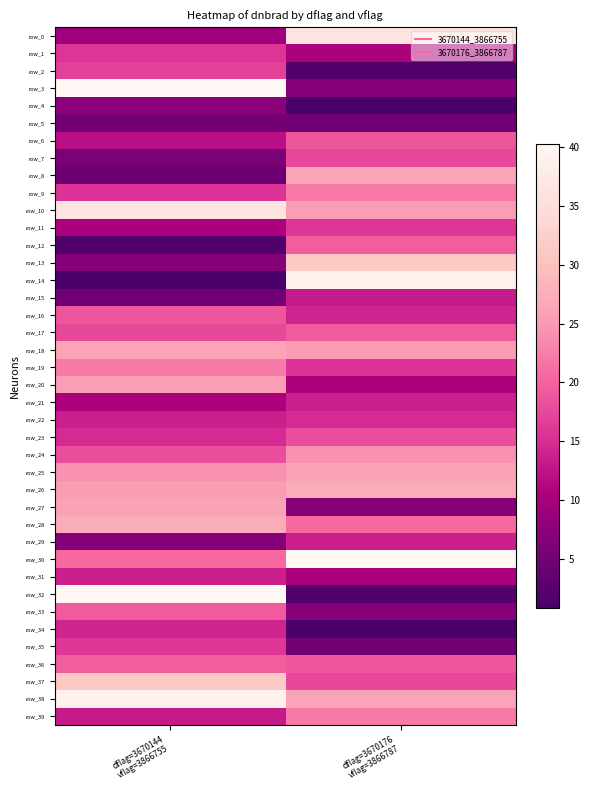

At dflag=3670176
vflag=3866787, list the series in order from largest to smallest.

row_30, row_14, row_0, row_13, row_26, row_8, row_38, row_25, row_10, row_18, row_24, row_9, row_39, row_28, row_12, row_17, row_6, row_36, row_23, row_7, row_37, row_11, row_19, row_22, row_16, row_29, row_21, row_15, row_20, row_1, row_31, row_3, row_33, row_27, row_5, row_35, row_2, row_32, row_4, row_34